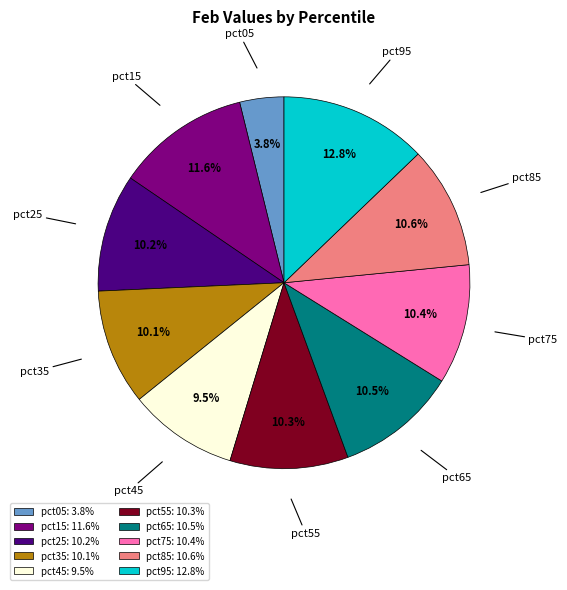

What percentage is NOT represented by pct55: 10.3%?

89.7%